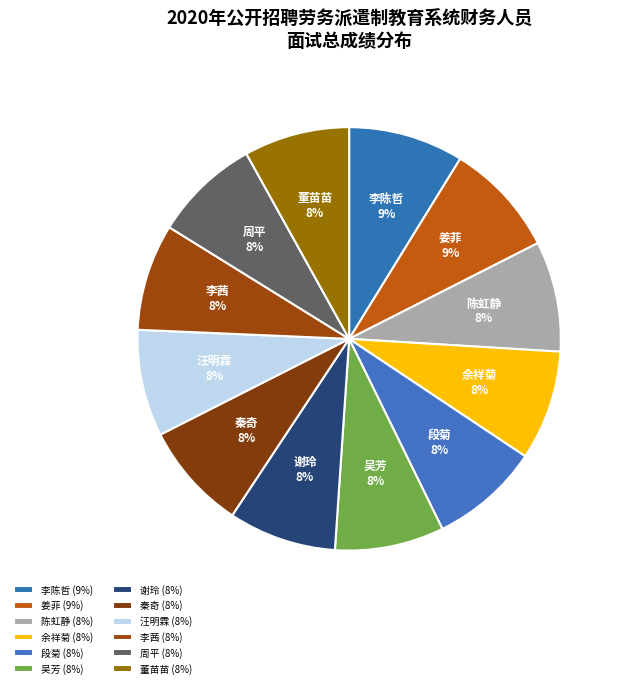

True or false: 谢玲 accounts for 8% of the total.

True